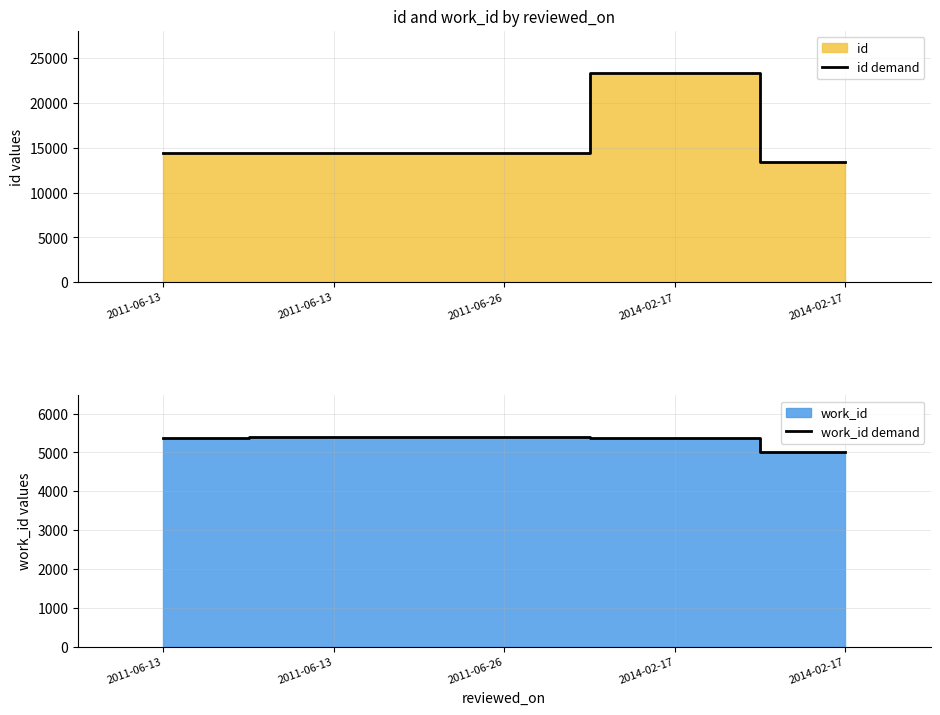

Which series has the widest spread of values?

id demand